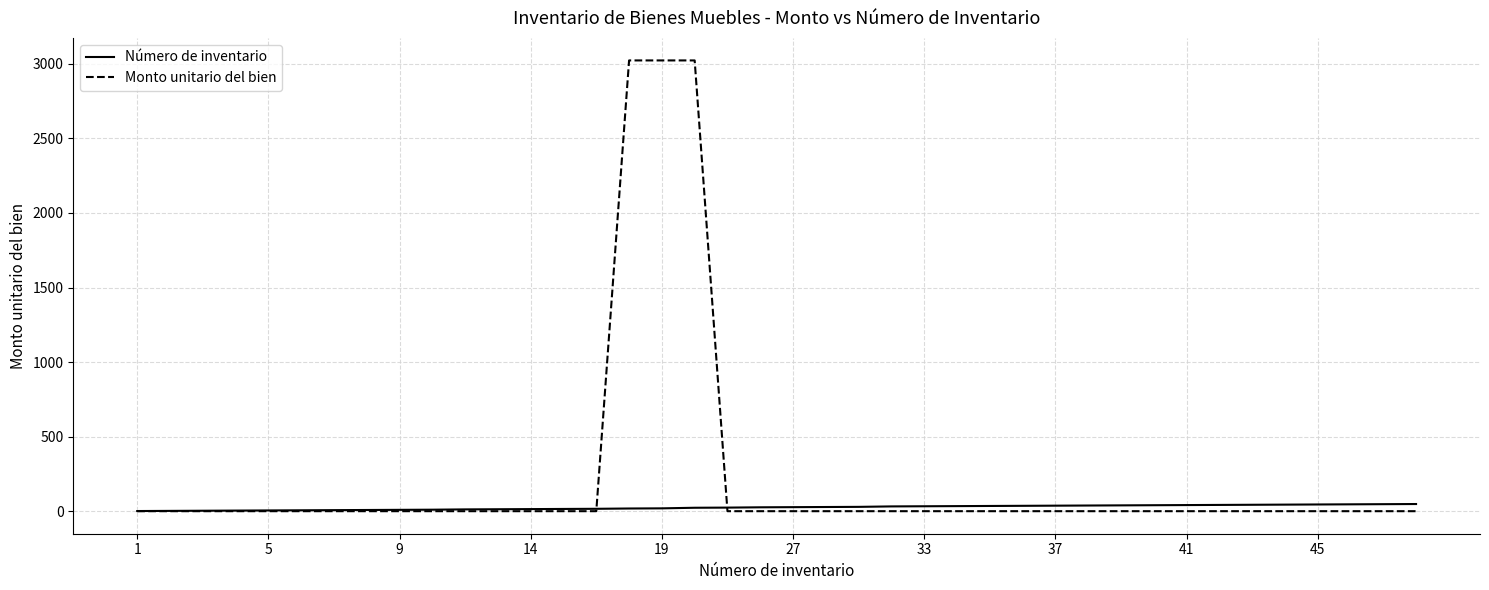

Rank the series by their average value, from lowest to highest.

Número de inventario, Monto unitario del bien